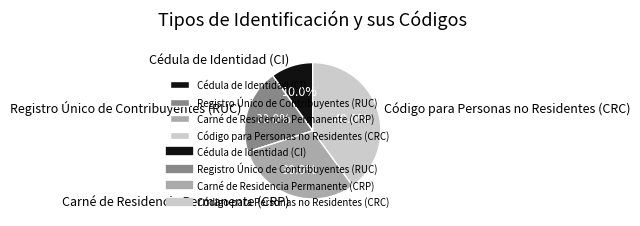

Rank the categories by value from lowest to highest.

Cédula de Identidad (CI), Registro Único de Contribuyentes (RUC), Carné de Residencia Permanente (CRP), Código para Personas no Residentes (CRC)